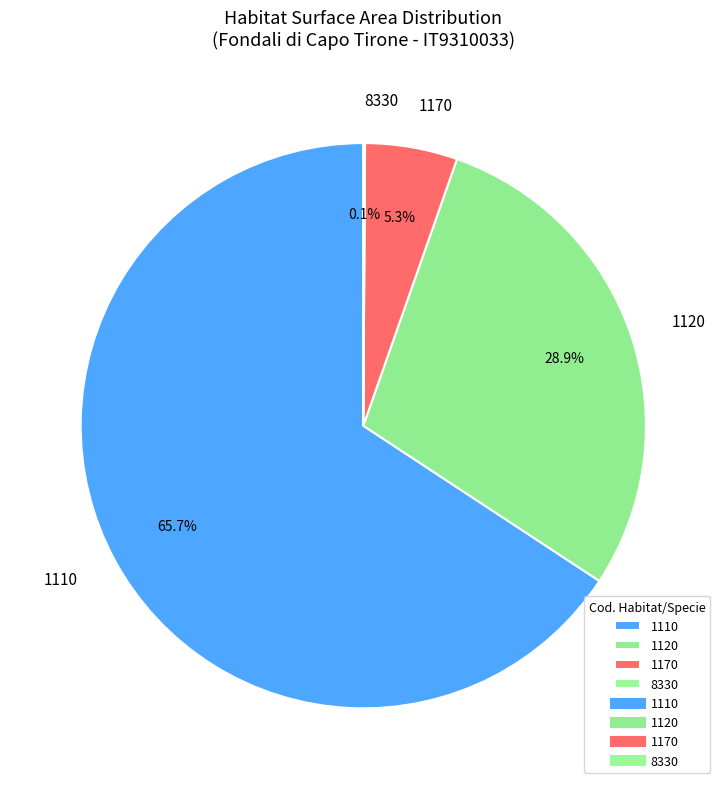

Combined, what portion of the pie is 1170 and 1110?

71.0%